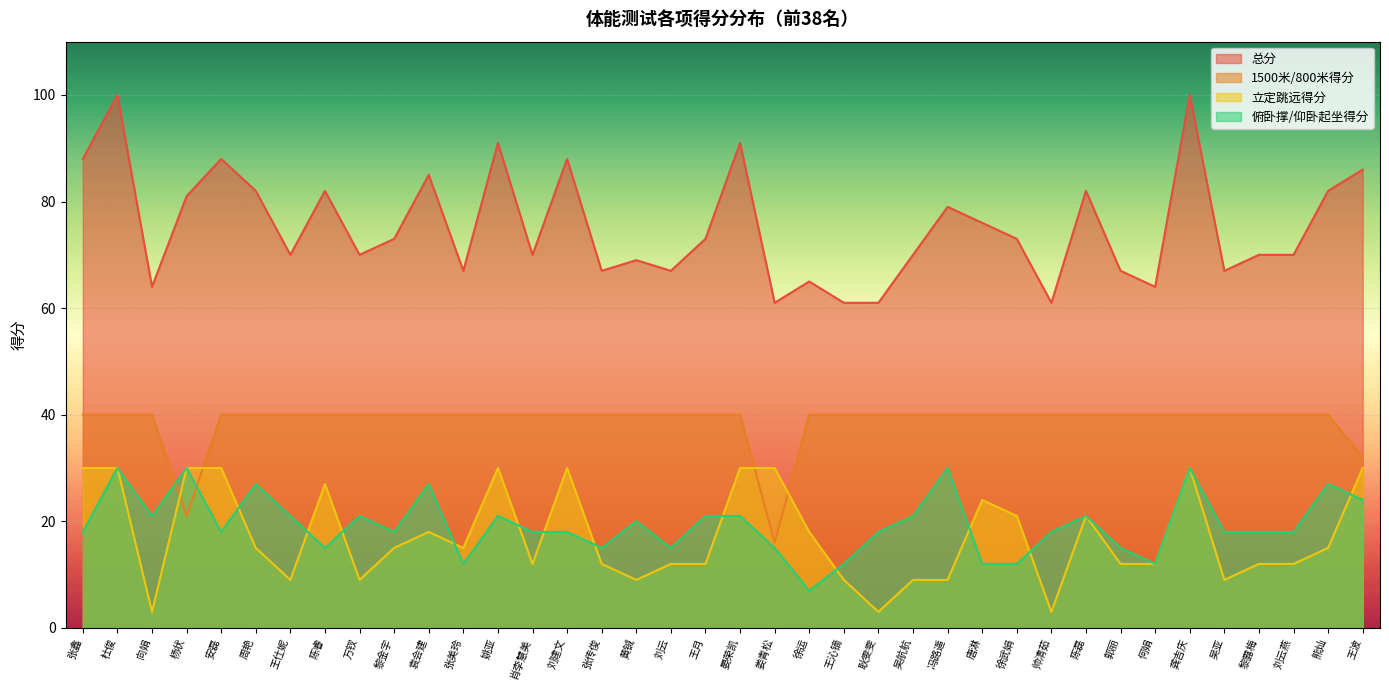

Reading left to right, transcribe all the data shown in this chart.

总分: 88	100	64	81	88	82	70	82	70	73	85	67	91	70	88	67	69	67	73	91	61	65	61	61	70	79	76	73	61	82	67	64	100	67	70	70	82	86
1500米/800米得分: 40	40	40	21	40	40	40	40	40	40	40	40	40	40	40	40	40	40	40	40	16	40	40	40	40	40	40	40	40	40	40	40	40	40	40	40	40	32
立定跳远得分: 30	30	3	30	30	15	9	27	9	15	18	15	30	12	30	12	9	12	12	30	30	18	9	3	9	9	24	21	3	21	12	12	30	9	12	12	15	30
俯卧撑/仰卧起坐得分: 18	30	21	30	18	27	21	15	21	18	27	12	21	18	18	15	20	15	21	21	15	7	12	18	21	30	12	12	18	21	15	12	30	18	18	18	27	24